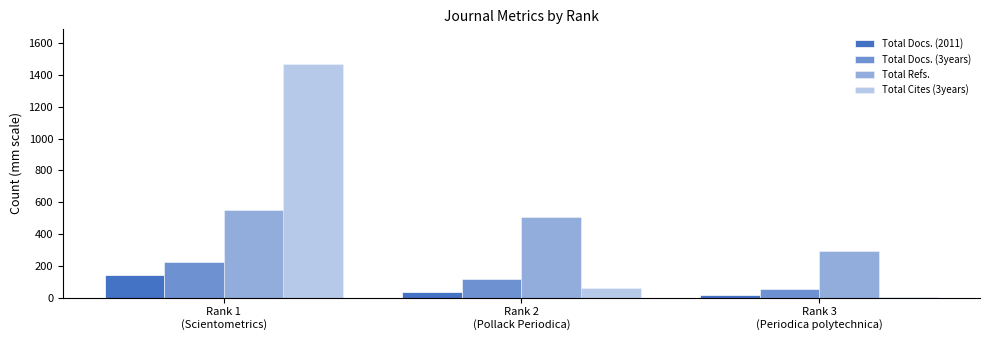

What is the label of the 1st bar from the left?

Rank 1
(Scientometrics)